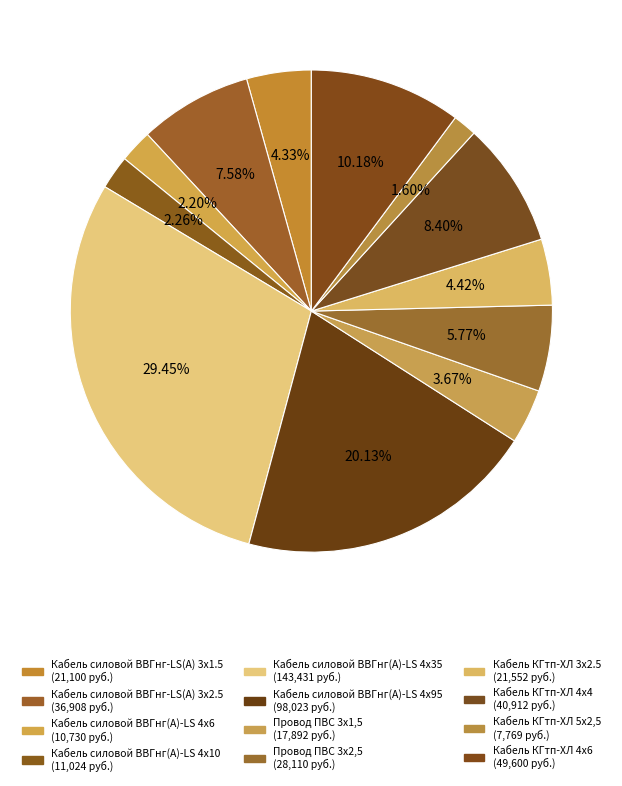

To the nearest percent, what is the difference between the largest and smallest slice percentages?

28%